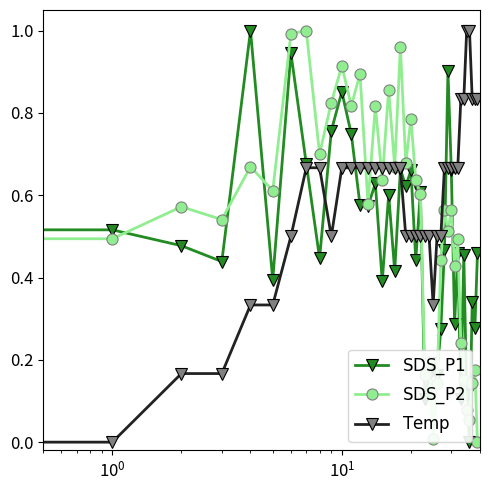

How many positive values does the $\mathrm{SDS\_P2}$ series have?

39